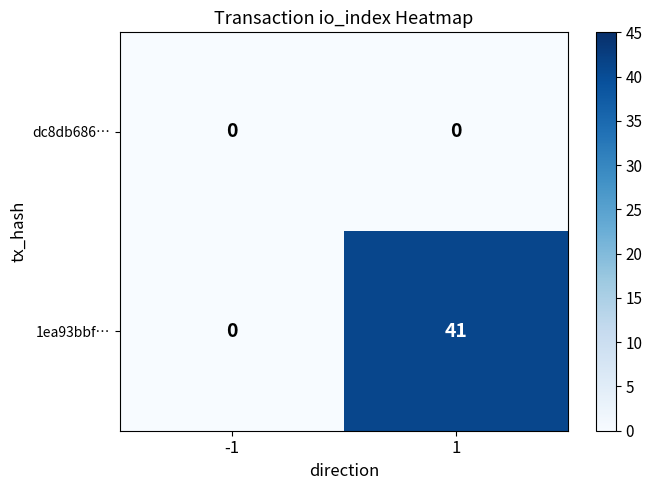

What is the maximum value for 1ea93bbf…?

41